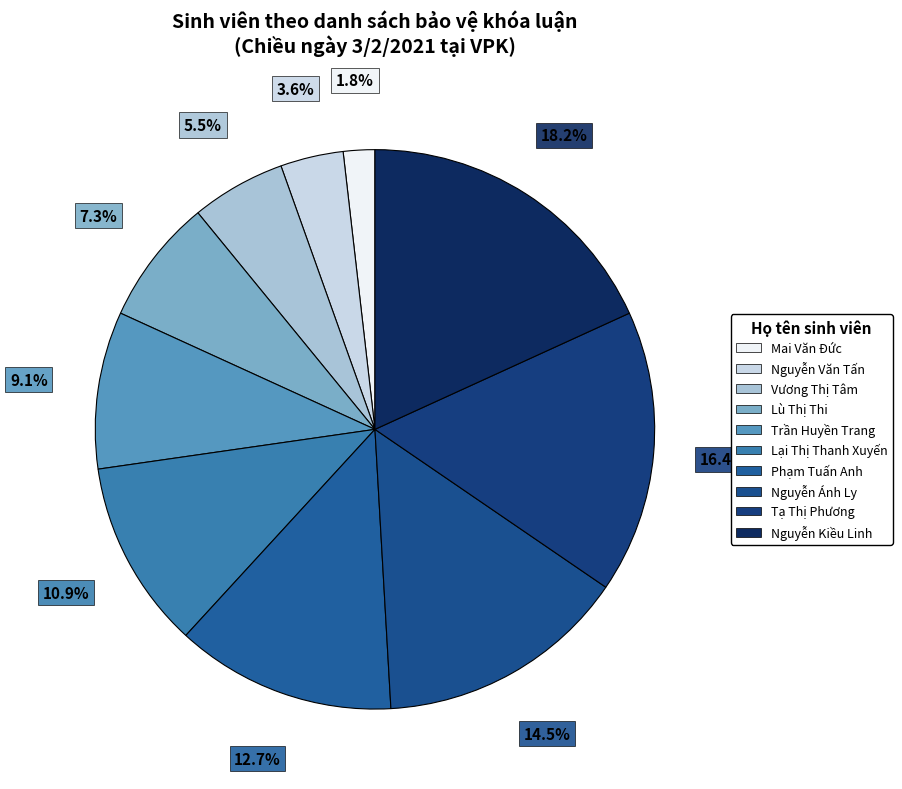

Rank the categories by value from highest to lowest.

Nguyễn Kiều Linh, Tạ Thị Phương, Nguyễn Ánh Ly, Phạm Tuấn Anh, Lại Thị Thanh Xuyến, Trần Huyền Trang, Lù Thị Thi, Vương Thị Tâm, Nguyễn Văn Tấn, Mai Văn Đức